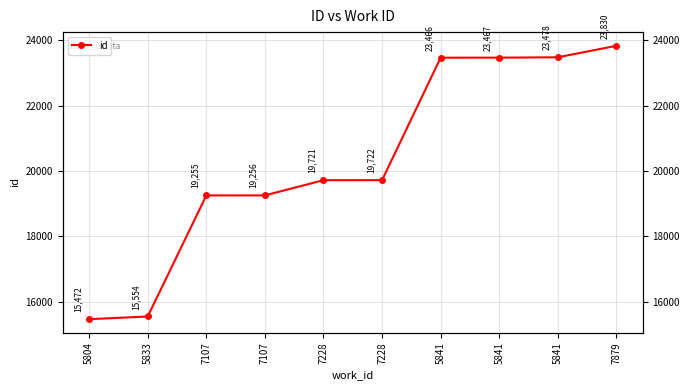

What is the difference between the maximum and minimum values?

8358